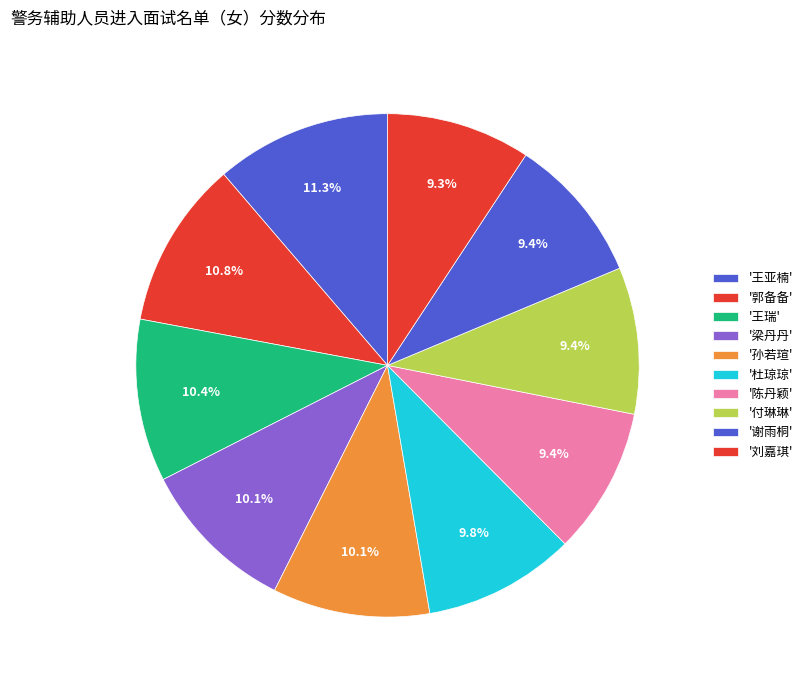

How many slices are in this pie chart?

10